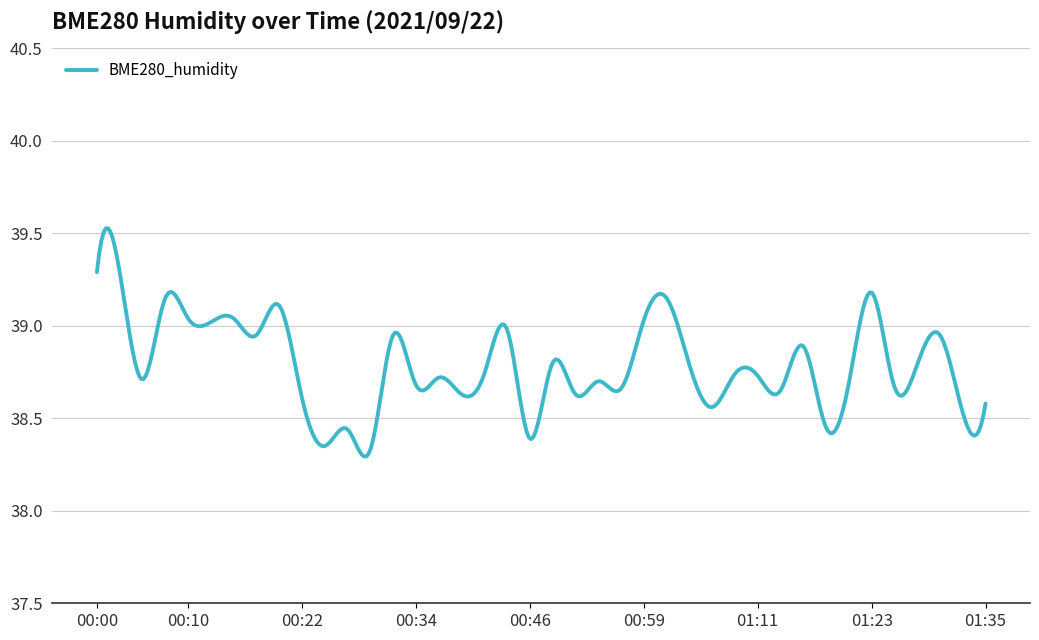

What is the difference between the maximum and minimum values?

1.2